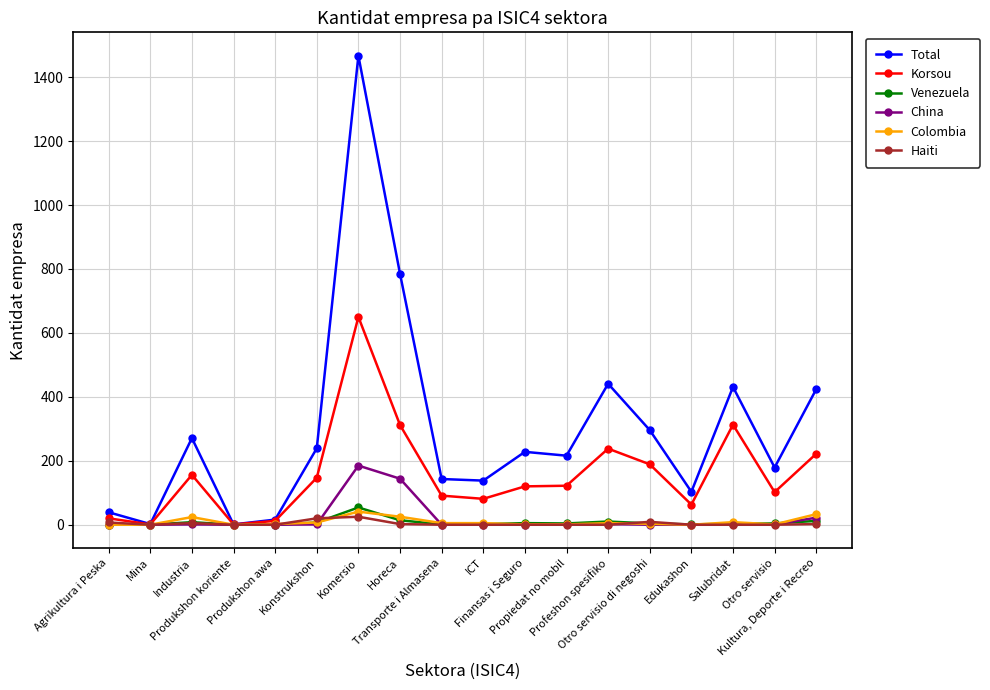

What is the label of the 16th point from the right?

Industria